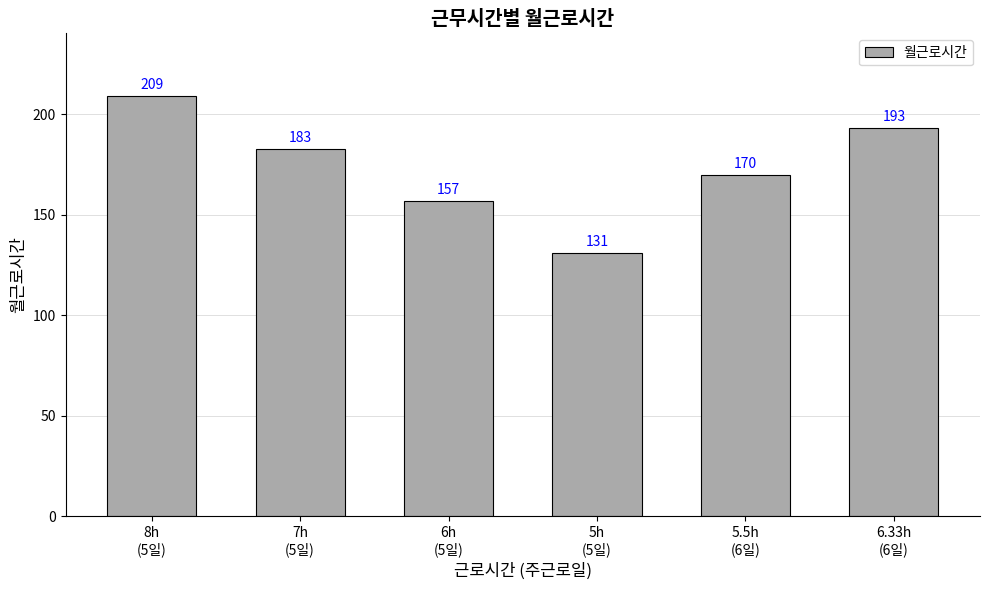

Reading right to left, what are all the values shown in this chart?

6.33h
(6일)=193	5.5h
(6일)=170	5h
(5일)=131	6h
(5일)=157	7h
(5일)=183	8h
(5일)=209